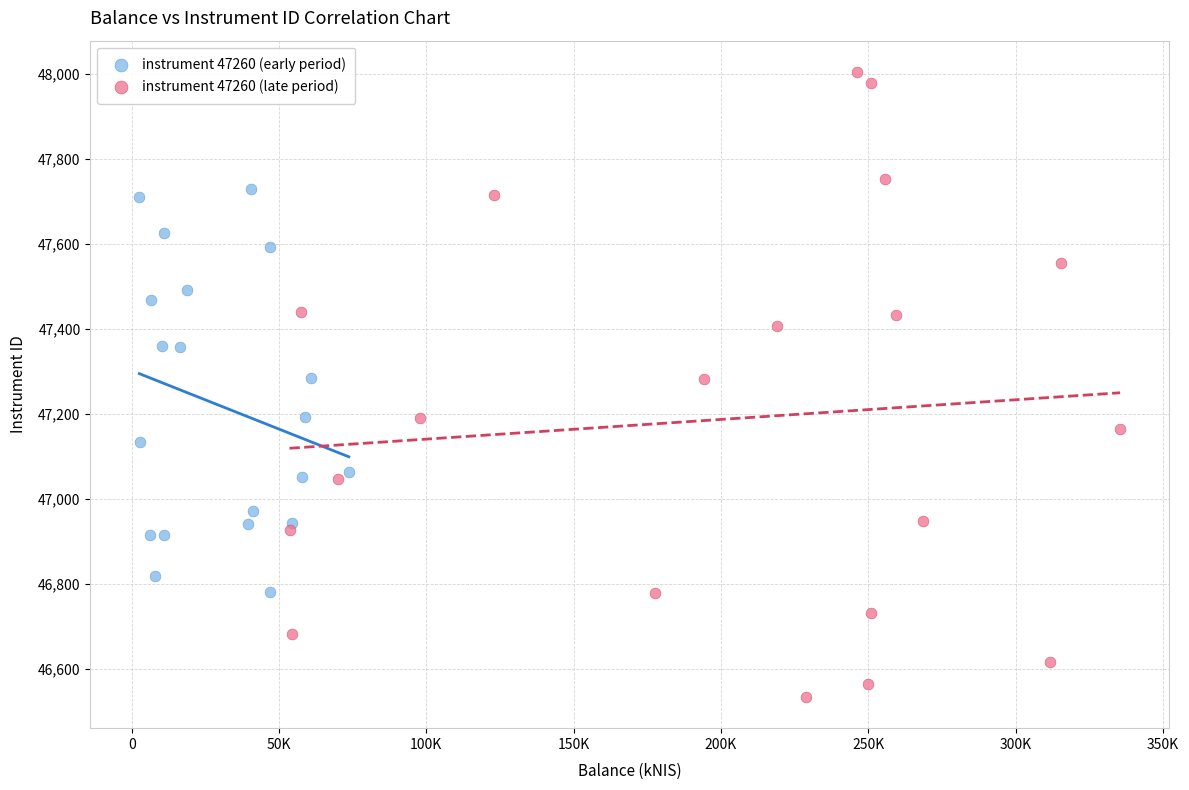

Which series has the widest spread of Y values?

instrument 47260 (late period)